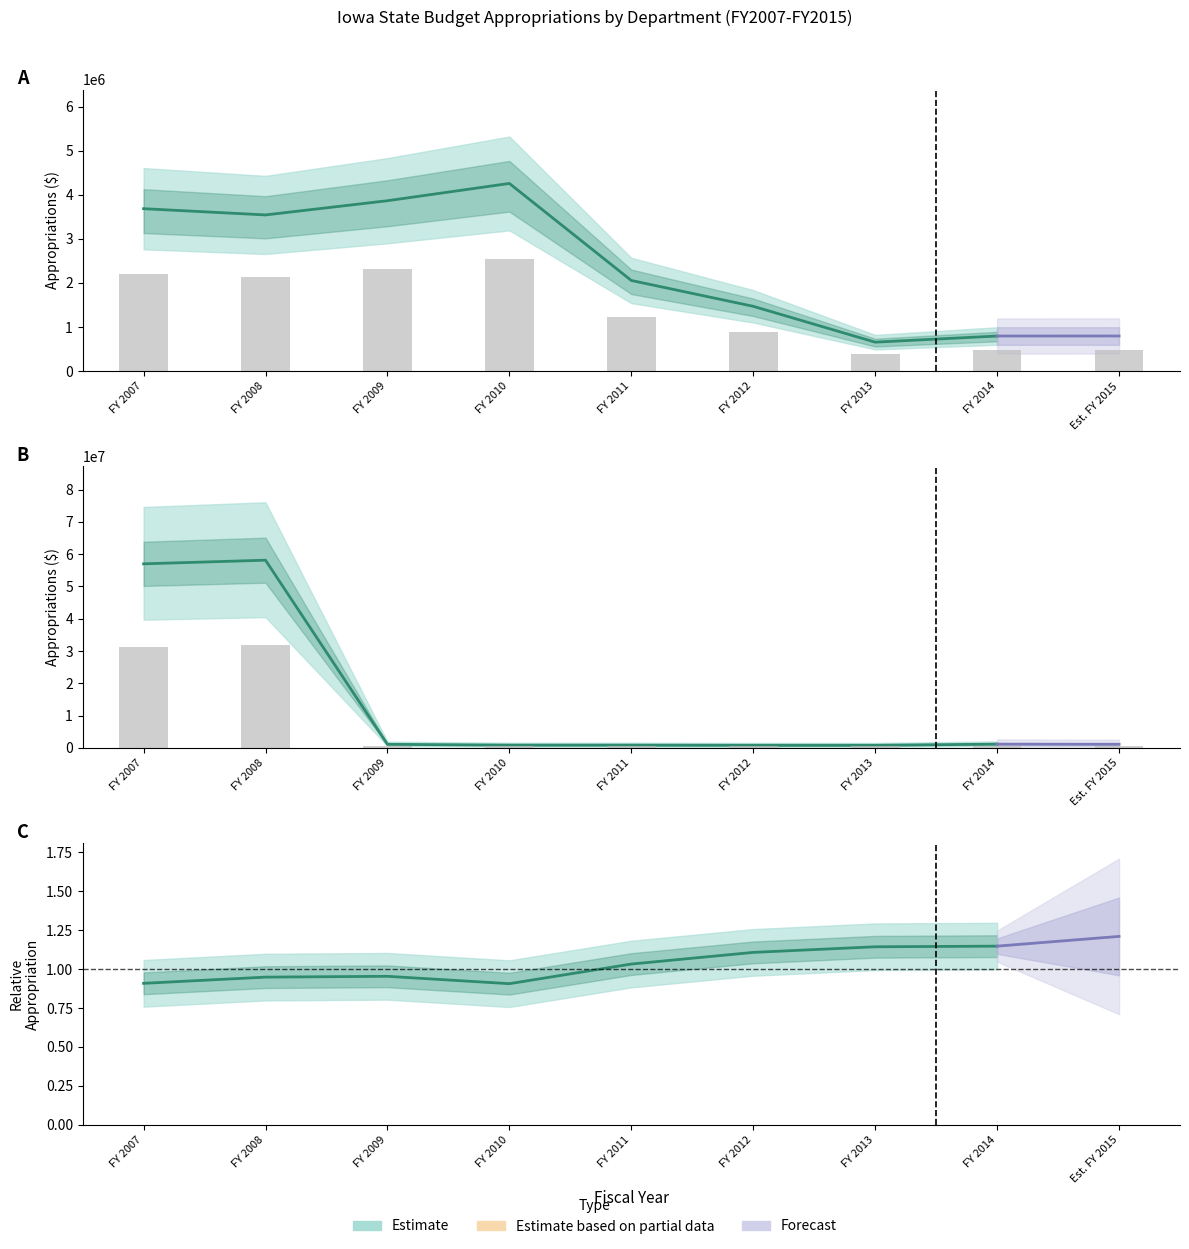

Reading left to right, list all the values displayed in this chart.

Administrative Services: FY 2007=2210035.3	FY 2008=2124992.0	FY 2009=2318433.6	FY 2010=2553287.2	FY 2011=1233563.5	FY 2012=881920.5	FY 2013=394395.4	FY 2014=477869.6	Est. FY 2015=478174.8
Economic Development: FY 2007=31350000.0	FY 2008=31968246.2	FY 2009=609093.7	FY 2010=474115.4	FY 2011=470926.0	FY 2012=445668.3	FY 2013=445668.3	FY 2014=640200.0	Est. FY 2015=618200.0